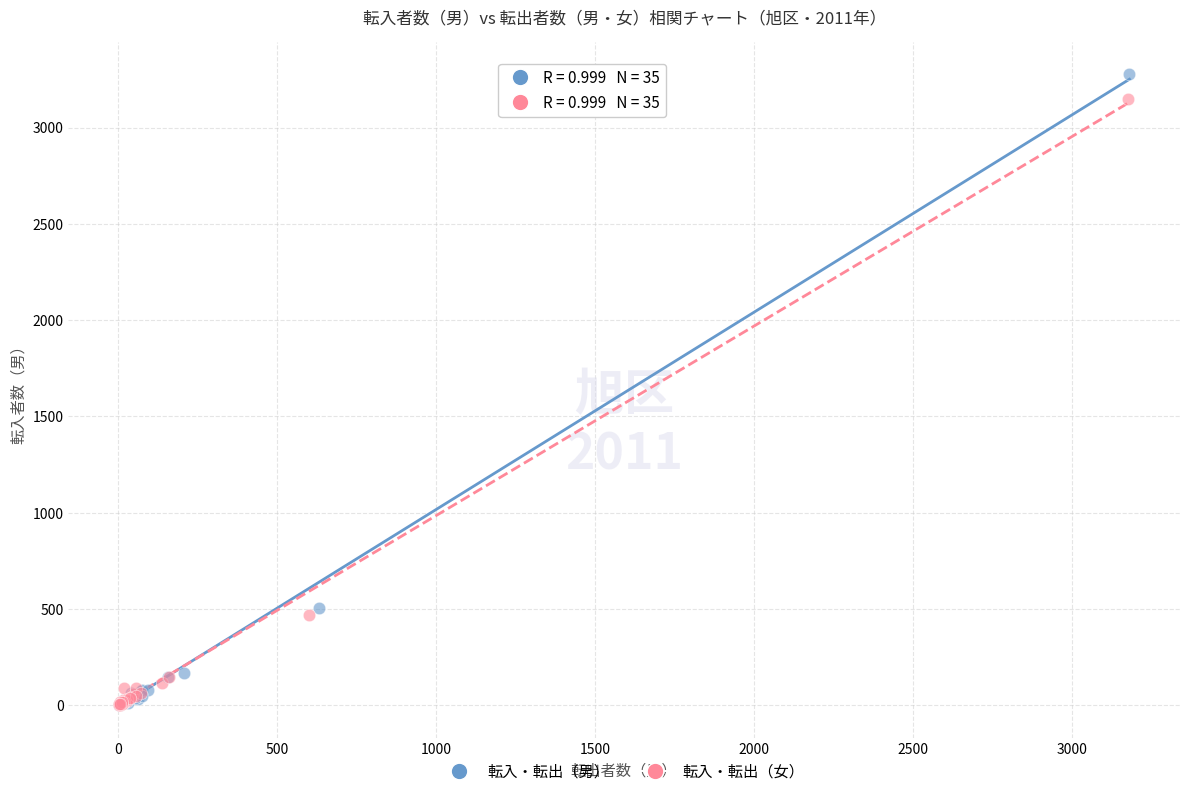

What are all the series names shown in the legend?

転入・転出（男）, 転入・転出（女）